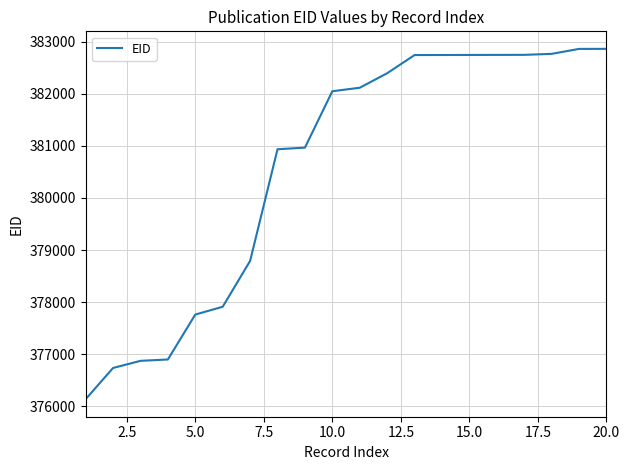

What is the greatest value displayed?

382860